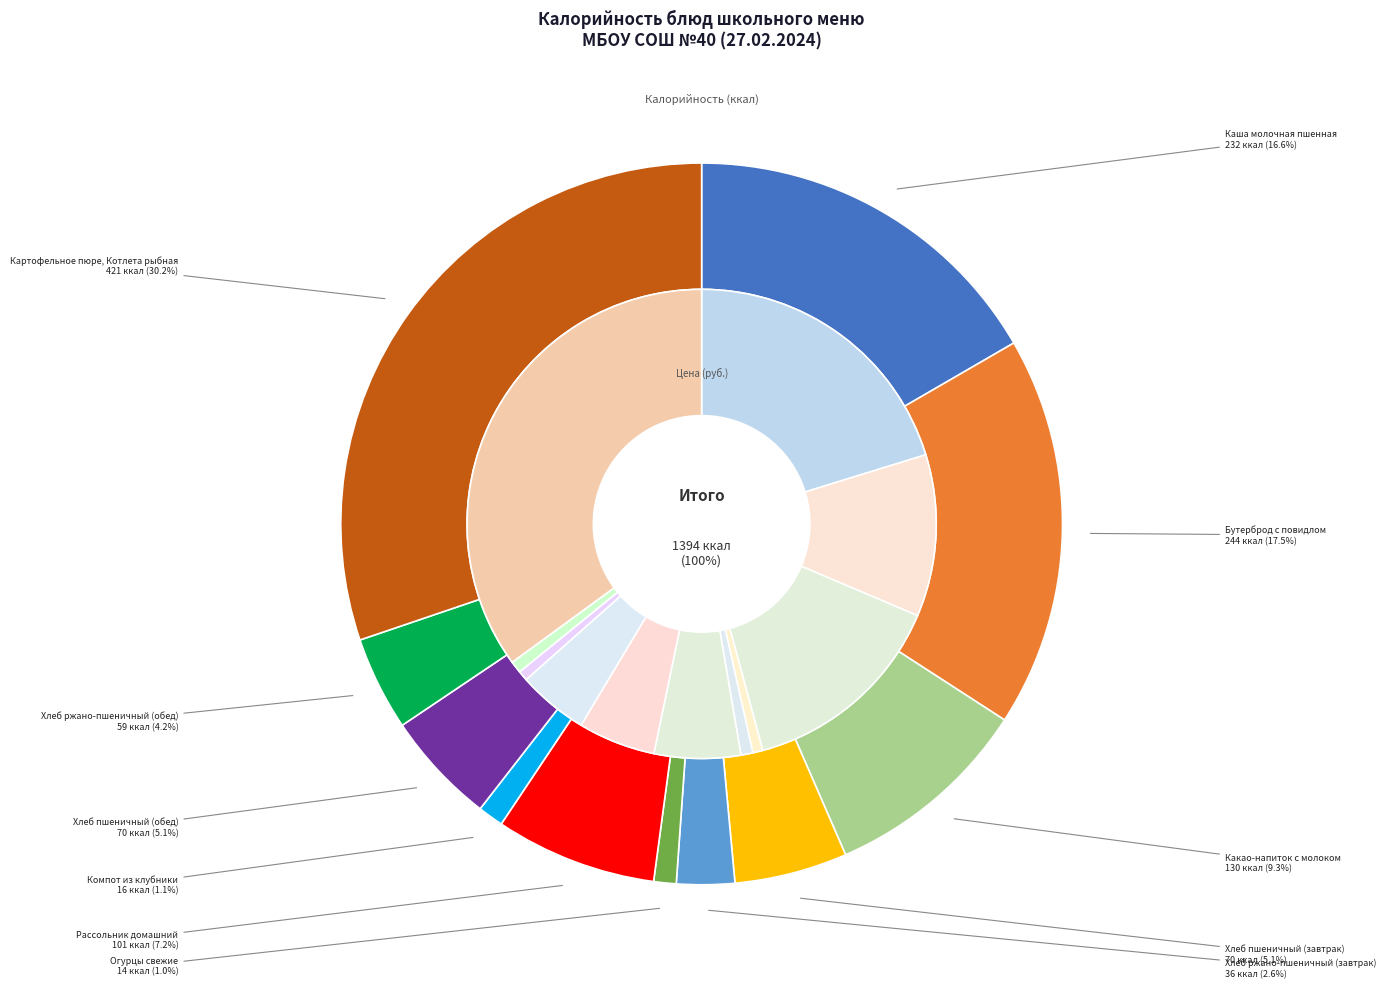

Count the number of slices in the pie.

11